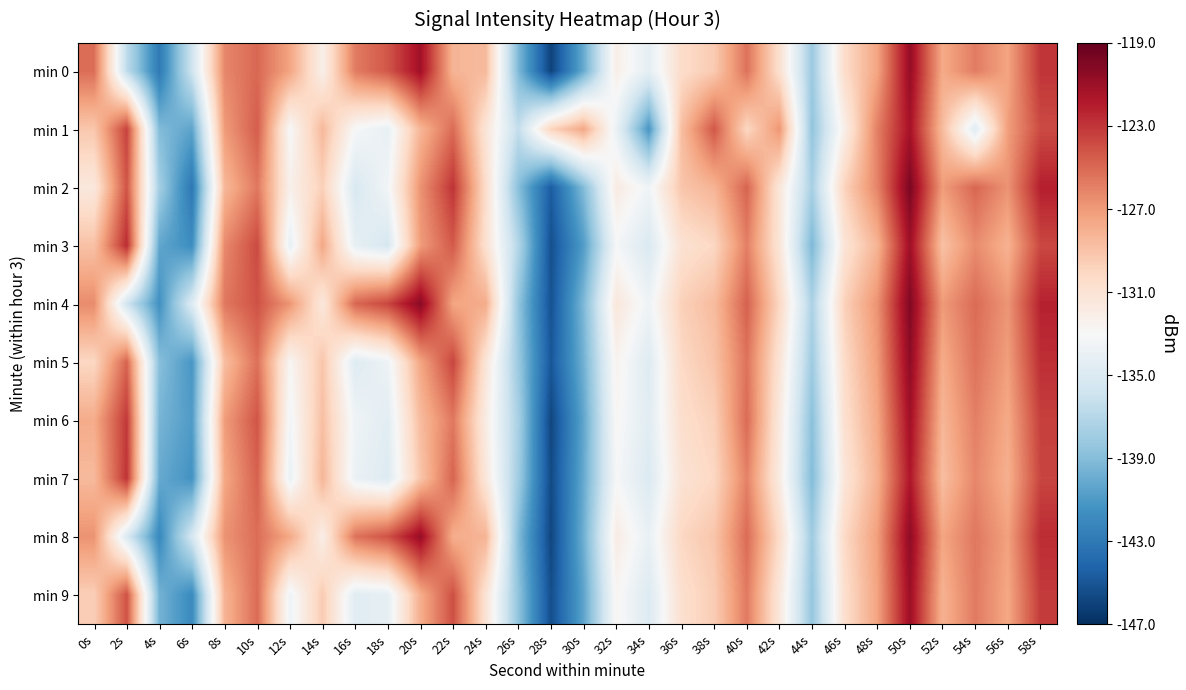

Reading left to right, extract all data points from this chart.

min 0: 0s=-125.2	2s=-136.6	4s=-142.9	6s=-135.8	8s=-126.2	10s=-125.0	12s=-127.5	14s=-132.2	16s=-125.7	18s=-124.3	20s=-121.2	22s=-128.2	24s=-128.5	26s=-139.2	28s=-146.0	30s=-140.1	32s=-132.1	34s=-134.3	36s=-130.5	38s=-129.4	40s=-125.4	42s=-130.7	44s=-138.1	46s=-130.4	48s=-127.5	50s=-120.7	52s=-127.7	54s=-125.8	56s=-127.5	58s=-123.0
min 1: 0s=-129.2	2s=-123.5	4s=-139.1	6s=-140.4	8s=-127.0	10s=-124.5	12s=-133.0	14s=-128.5	16s=-133.1	18s=-134.1	20s=-128.3	22s=-125.1	24s=-131.2	26s=-136.4	28s=-129.8	30s=-127.6	32s=-133.9	34s=-141.2	36s=-128.7	38s=-124.3	40s=-130.1	42s=-126.8	44s=-138.5	46s=-132.1	48s=-125.9	50s=-121.4	52s=-128.6	54s=-134.7	56s=-127.2	58s=-123.8
min 2: 0s=-131.5	2s=-124.2	4s=-137.8	6s=-143.1	8s=-128.4	10s=-125.6	12s=-132.3	14s=-129.7	16s=-135.2	18s=-133.4	20s=-126.7	22s=-122.9	24s=-130.5	26s=-138.9	28s=-144.6	30s=-139.1	32s=-131.8	34s=-133.5	36s=-129.1	38s=-128.2	40s=-124.8	42s=-131.3	44s=-137.6	46s=-129.8	48s=-126.1	50s=-119.8	52s=-127.1	54s=-124.9	56s=-126.7	58s=-122.1
min 3: 0s=-128.9	2s=-122.6	4s=-140.3	6s=-141.7	8s=-126.3	10s=-123.8	12s=-134.1	14s=-127.6	16s=-134.2	18s=-135.3	20s=-127.1	22s=-124.4	24s=-130.8	26s=-137.1	28s=-145.3	30s=-140.8	32s=-133.2	34s=-135.1	36s=-130.9	38s=-130.1	40s=-125.9	42s=-131.2	44s=-139.3	46s=-131.1	48s=-128.2	50s=-121.1	52s=-128.9	54s=-126.4	56s=-128.1	58s=-123.7
min 4: 0s=-126.4	2s=-135.7	4s=-141.5	6s=-134.9	8s=-125.6	10s=-124.1	12s=-126.8	14s=-131.5	16s=-124.9	18s=-123.6	20s=-120.3	22s=-127.5	24s=-127.8	26s=-138.5	28s=-145.2	30s=-139.3	32s=-131.4	34s=-133.6	36s=-129.7	38s=-128.6	40s=-124.7	42s=-130.1	44s=-137.4	46s=-129.7	48s=-126.7	50s=-120.0	52s=-127.0	54s=-125.1	56s=-126.8	58s=-122.2
min 5: 0s=-130.1	2s=-124.8	4s=-138.9	6s=-141.2	8s=-128.7	10s=-125.3	12s=-132.8	14s=-129.1	16s=-134.8	18s=-133.7	20s=-127.5	22s=-123.6	24s=-131.2	26s=-138.2	28s=-144.9	30s=-139.7	32s=-132.5	34s=-134.8	36s=-130.2	38s=-129.0	40s=-125.4	42s=-131.1	44s=-138.0	46s=-130.3	48s=-127.1	50s=-120.5	52s=-127.8	54s=-125.4	56s=-127.2	58s=-122.7
min 6: 0s=-127.8	2s=-123.1	4s=-139.5	6s=-140.9	8s=-127.1	10s=-124.2	12s=-133.4	14s=-128.8	16s=-133.6	18s=-134.5	20s=-128.6	22s=-125.6	24s=-131.9	26s=-137.6	28s=-145.8	30s=-140.3	32s=-132.8	34s=-134.6	36s=-130.6	38s=-129.7	40s=-125.1	42s=-131.6	44s=-138.8	46s=-130.7	48s=-127.6	50s=-121.2	52s=-128.3	54s=-125.9	56s=-127.7	58s=-123.4
min 7: 0s=-128.5	2s=-122.9	4s=-140.1	6s=-141.4	8s=-127.6	10s=-124.7	12s=-133.9	14s=-128.3	16s=-133.9	18s=-134.9	20s=-129.1	22s=-124.8	24s=-131.4	26s=-137.9	28s=-145.6	30s=-140.1	32s=-133.1	34s=-135.0	36s=-131.0	38s=-130.1	40s=-126.0	42s=-131.8	44s=-139.1	46s=-131.2	48s=-128.0	50s=-121.7	52s=-128.7	54s=-126.2	56s=-128.0	58s=-123.6
min 8: 0s=-126.7	2s=-135.1	4s=-142.0	6s=-135.4	8s=-126.7	10s=-125.2	12s=-127.6	14s=-132.1	16s=-125.4	18s=-124.1	20s=-120.8	22s=-127.9	24s=-128.2	26s=-139.1	28s=-145.8	30s=-139.8	32s=-131.9	34s=-134.0	36s=-130.1	38s=-129.1	40s=-125.1	42s=-130.4	44s=-138.0	46s=-130.2	48s=-127.2	50s=-120.5	52s=-127.5	54s=-125.6	56s=-127.3	58s=-122.6
min 9: 0s=-129.6	2s=-124.1	4s=-139.6	6s=-141.9	8s=-128.2	10s=-125.1	12s=-133.6	14s=-129.4	16s=-134.6	18s=-134.2	20s=-127.9	22s=-124.0	24s=-131.0	26s=-138.6	28s=-145.4	30s=-140.4	32s=-132.7	34s=-134.9	36s=-130.7	38s=-129.5	40s=-125.7	42s=-131.4	44s=-138.4	46s=-130.6	48s=-127.4	50s=-121.0	52s=-128.1	54s=-125.7	56s=-127.6	58s=-123.2